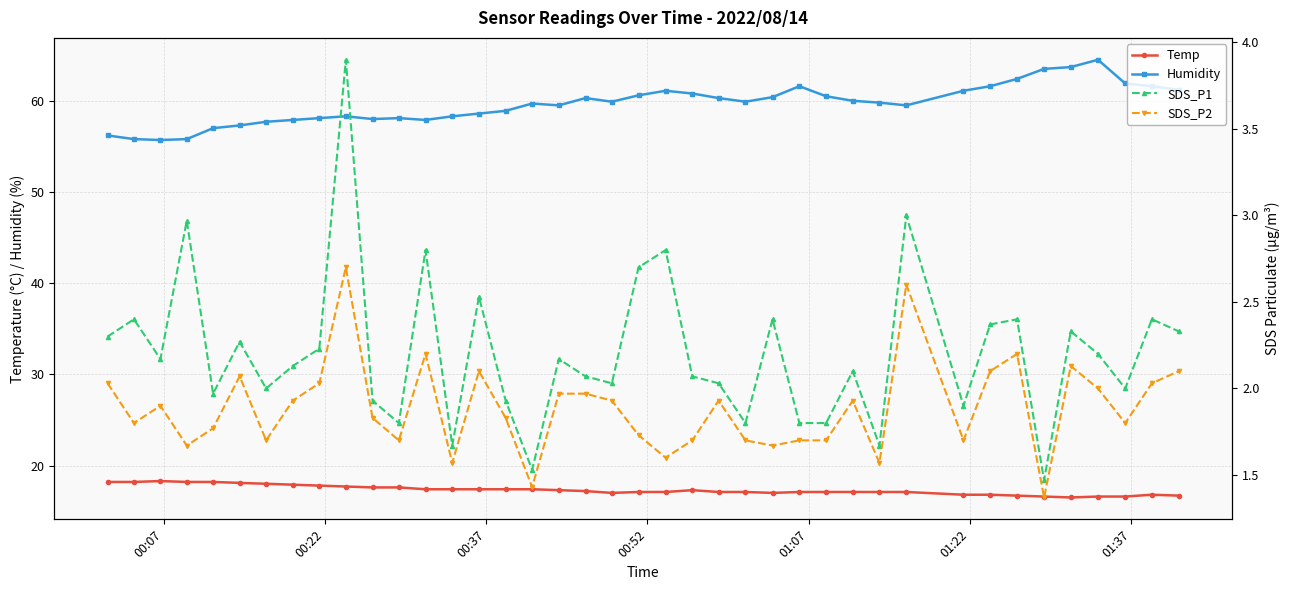

What is the sum of all Humidity values?

2385.0